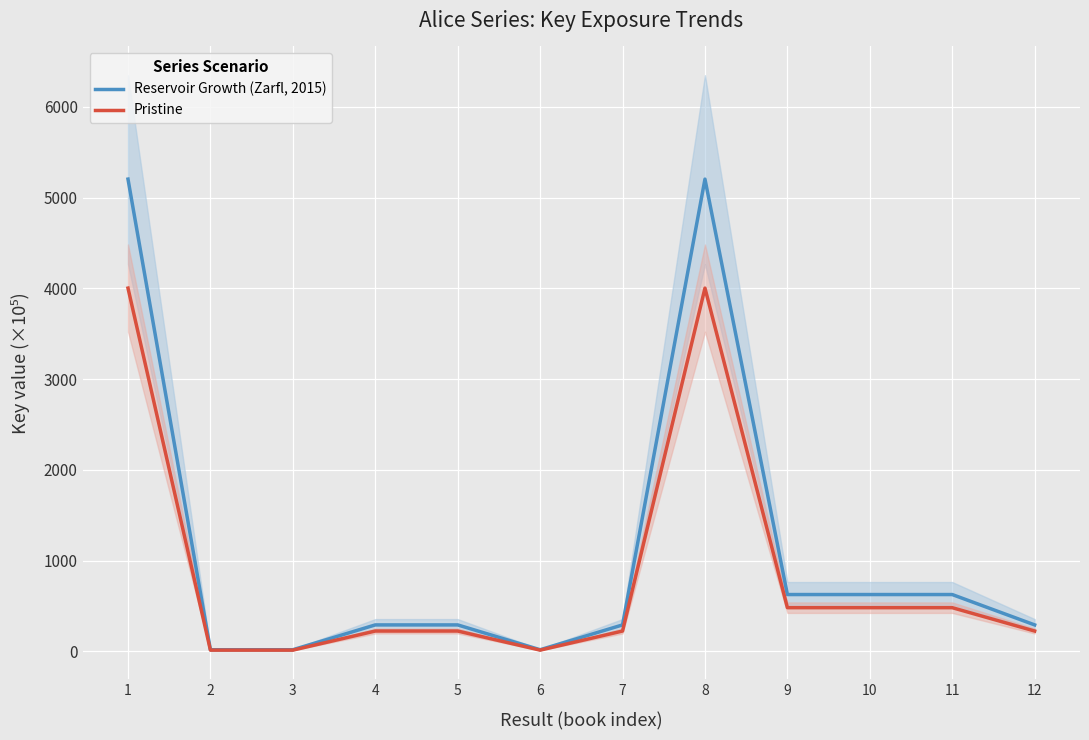

Which has a higher value, 8 or 2?

8